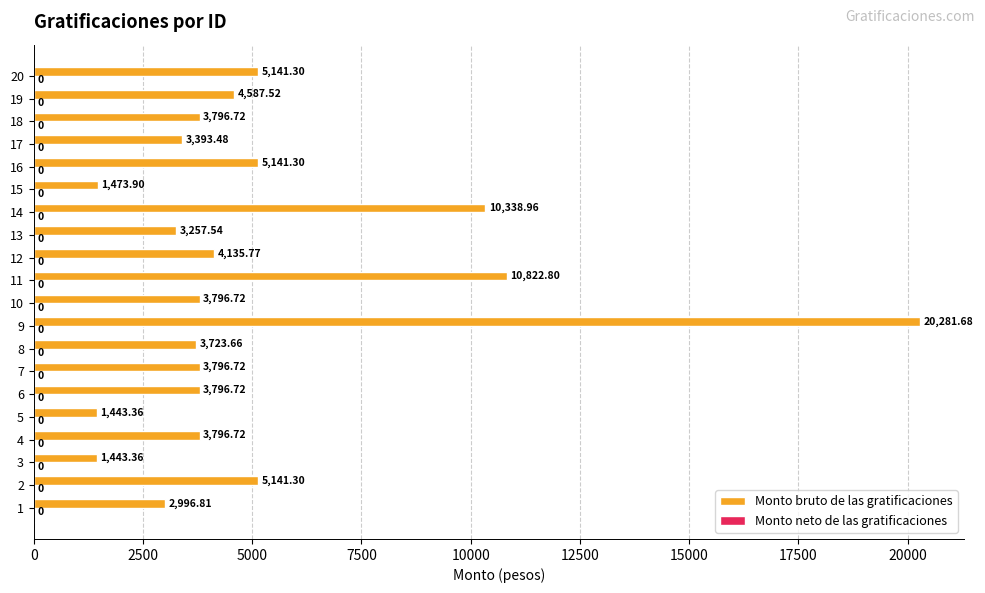

Approximately how many times larger is the value at 14 compared to 18?

2.7